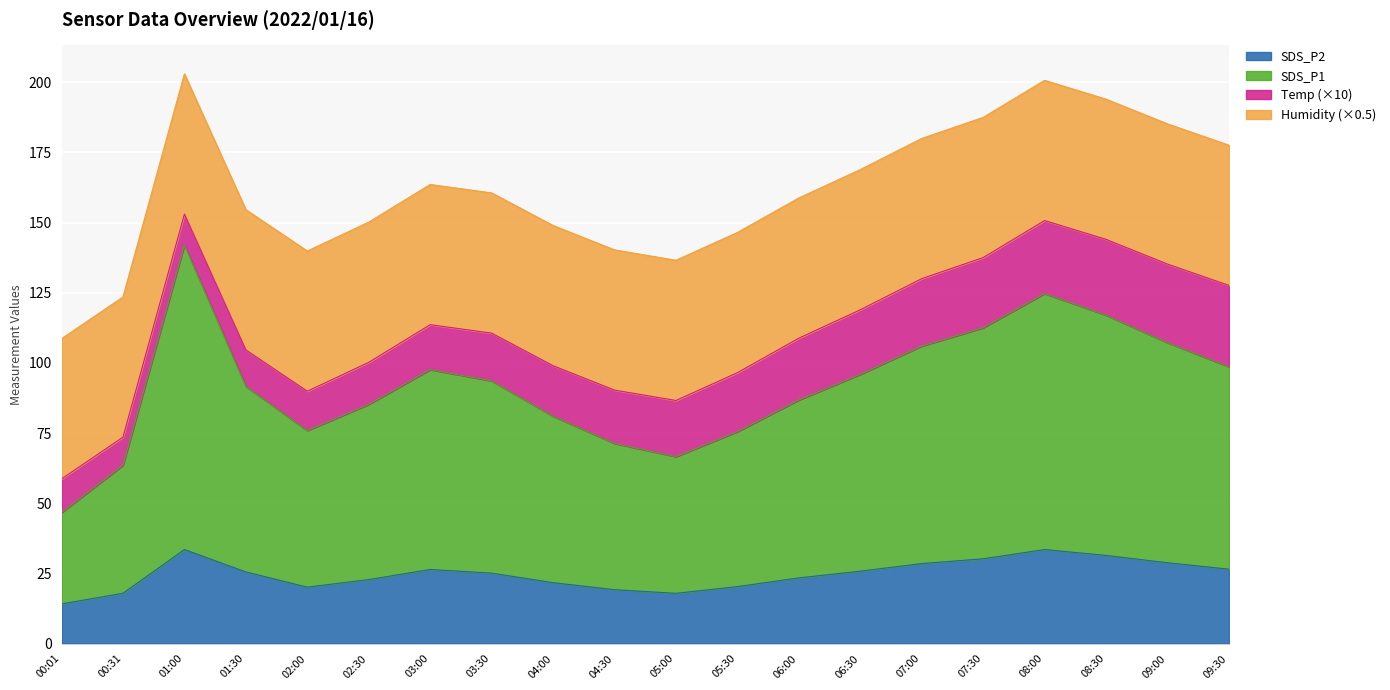

True or false: SDS_P2 has a value of 33.5 at 01:00.

True